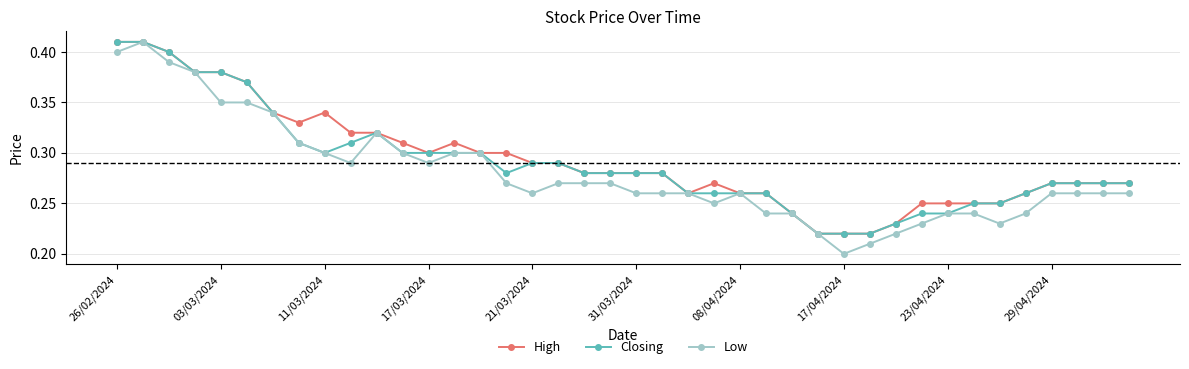

How many High values are between 0 and 1?

40